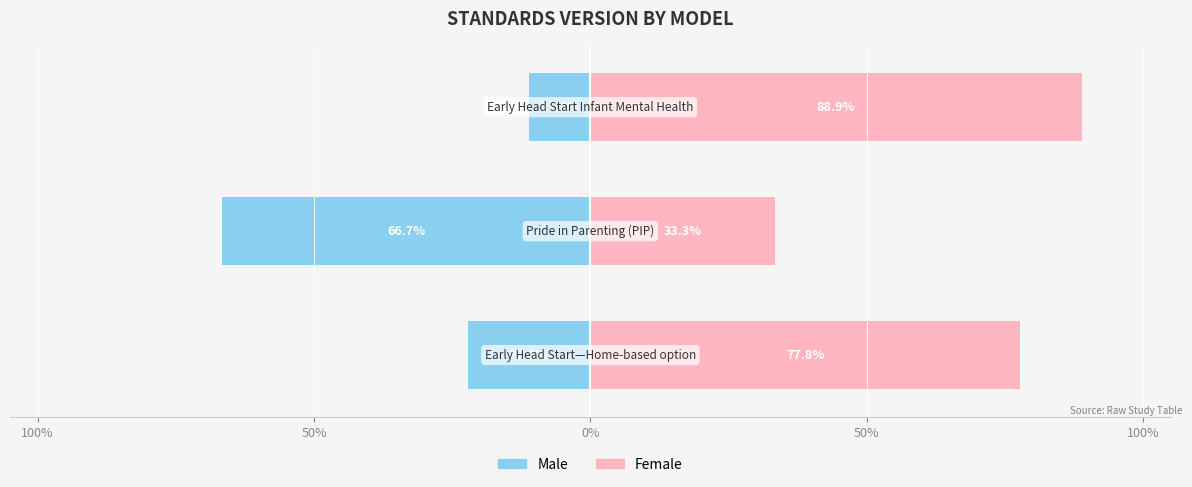

Reading left to right, list all the values displayed in this chart.

Male: 100%=-22.2	50%=-66.7	0%=-11.1
Female: 100%=77.8	50%=33.3	0%=88.9